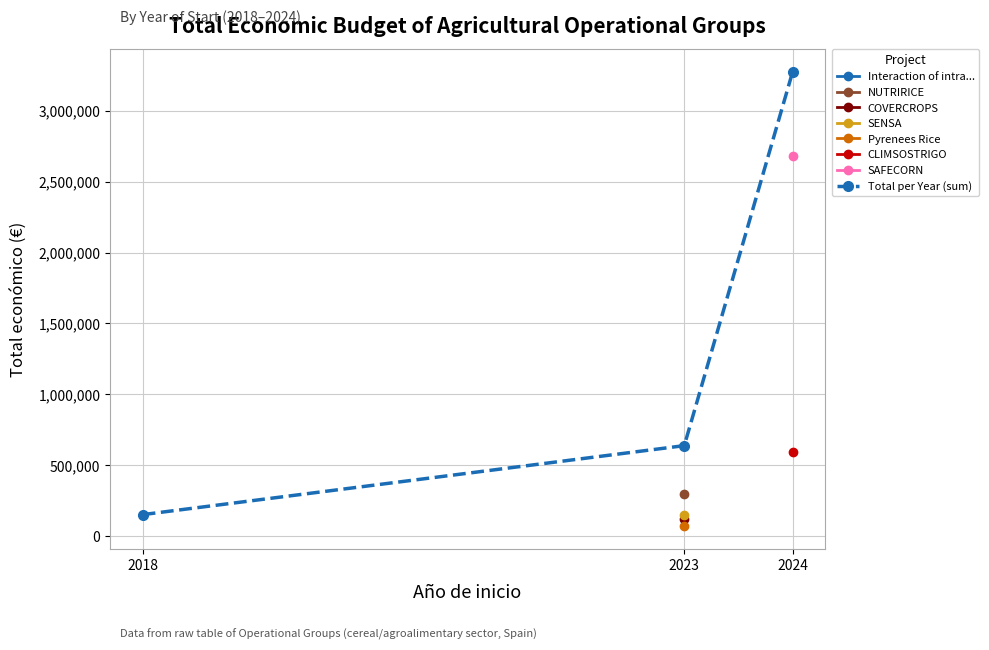

Which category has the lowest value across all series?

2018